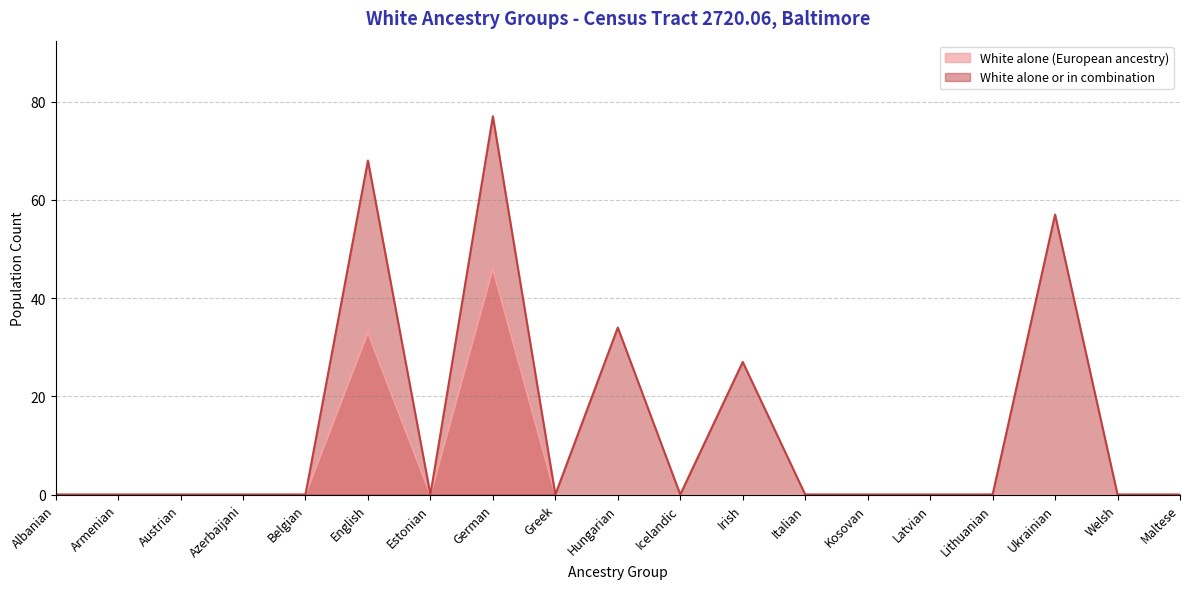

Reading left to right, extract all data points from this chart.

White alone (European ancestry): 0	0	0	0	0	33	0	46	0	0	0	0	0	0	0	0	0	0	0
White alone or in combination: 0	0	0	0	0	68	0	77	0	34	0	27	0	0	0	0	57	0	0